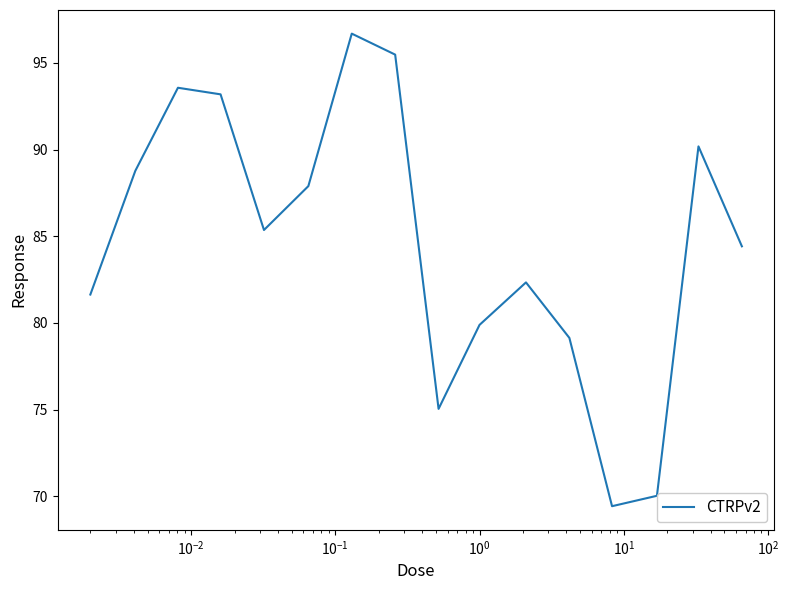

What is the maximum value shown in the chart?

96.7